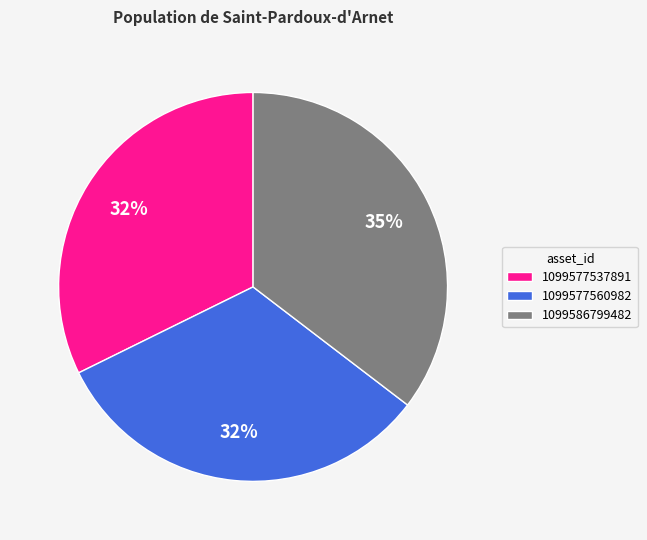

What percentage is the 1099577537891 slice, to the nearest percent?

32%